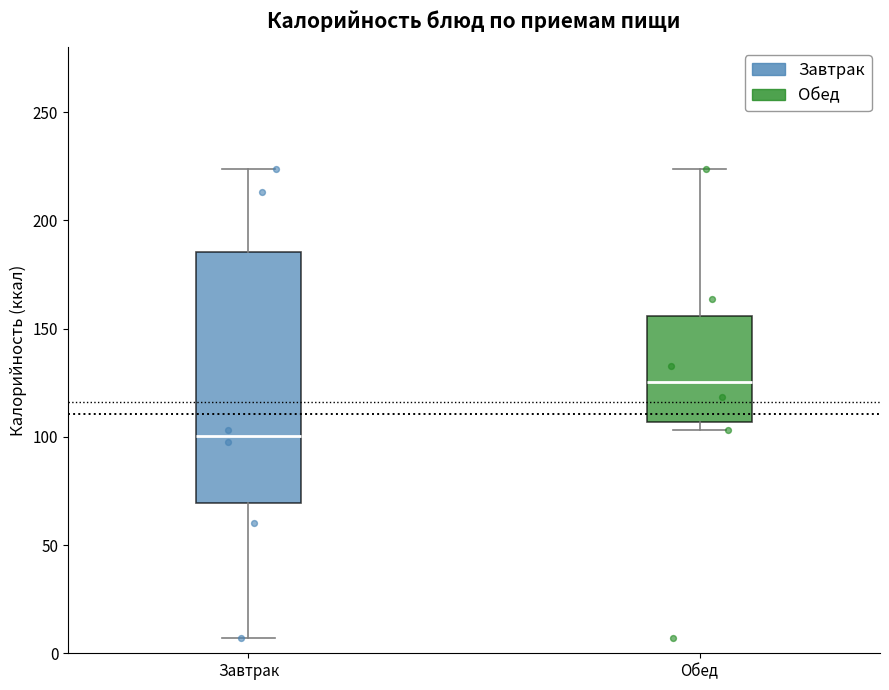

Which box has the highest median line?

Обед